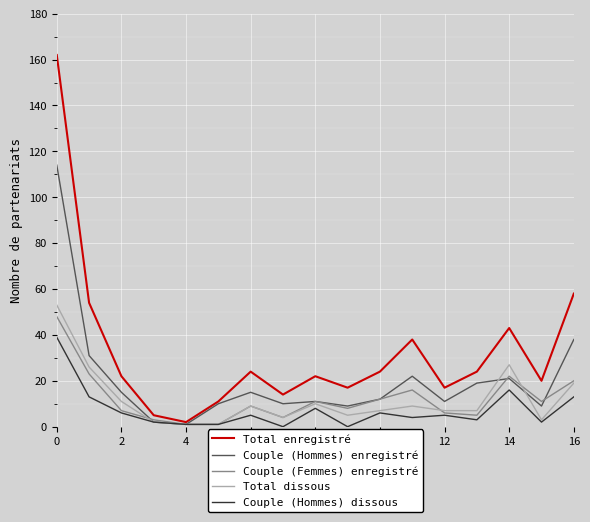

Does the chart display data point markers on the line(s)?

No